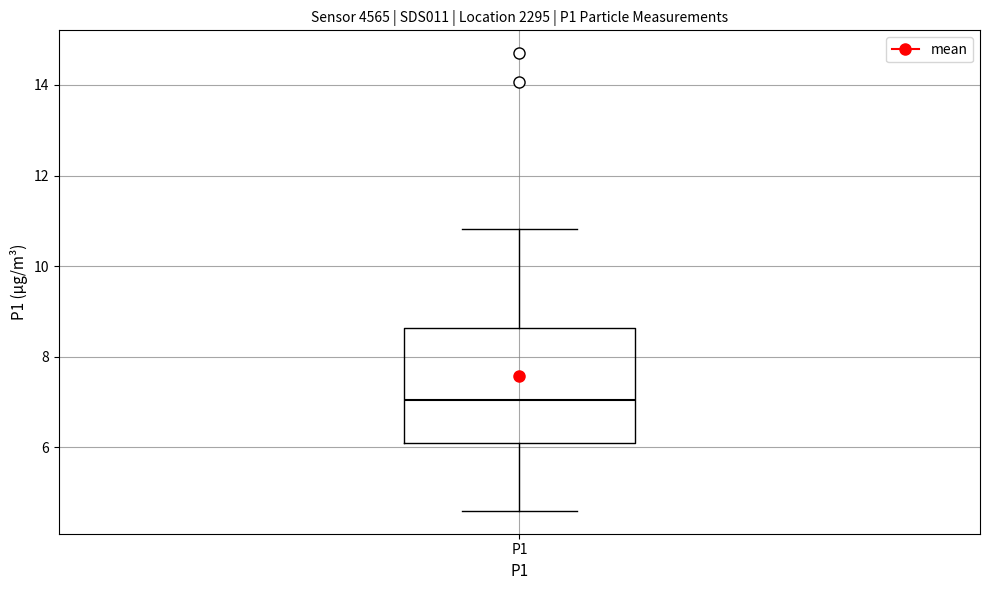

Where does the median line of the box for P1 sit on the y-axis? The values are not printed on the chart, so give them approximately, as read against the axis.

7.0